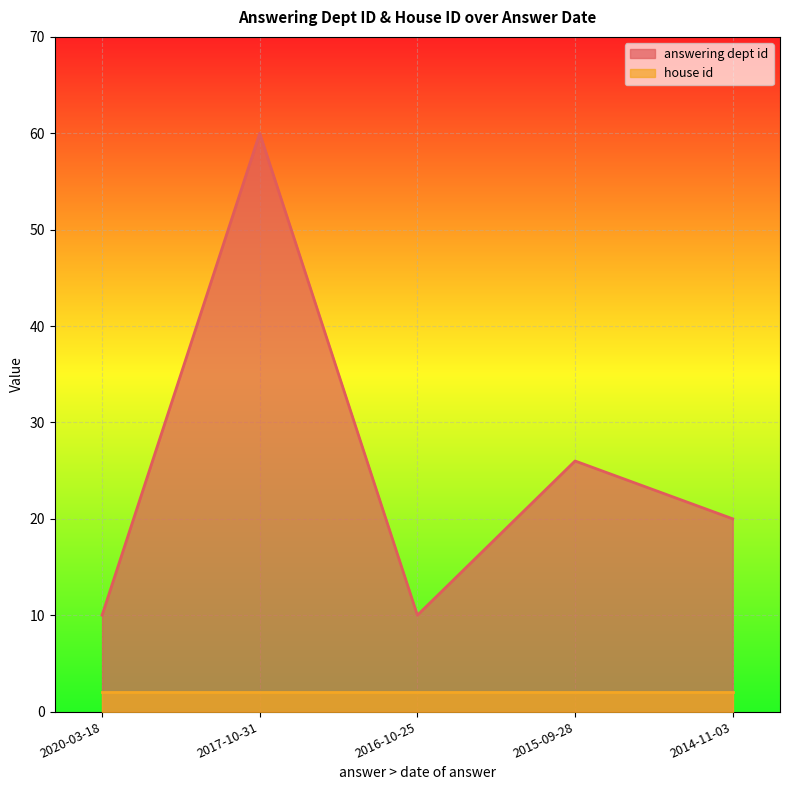

List the labels in order of value, largest first.

2017-10-31, 2015-09-28, 2014-11-03, 2020-03-18, 2016-10-25